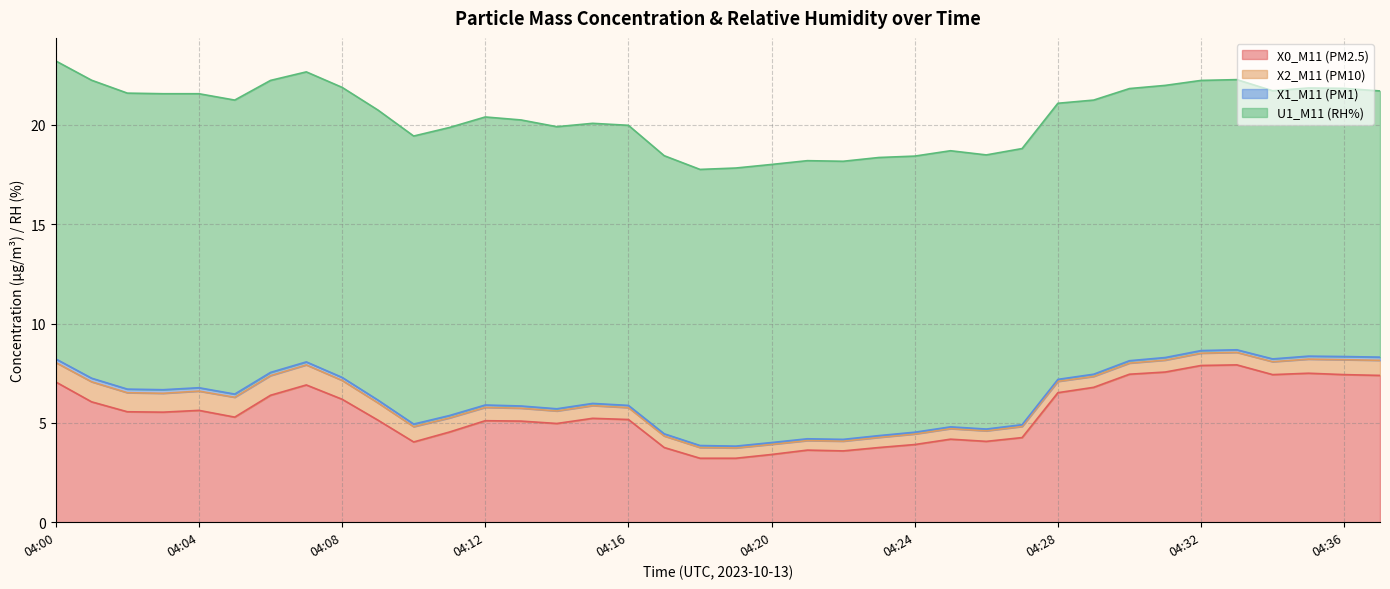

What are all the series names shown in the legend?

X0_M11 (PM2.5), X2_M11 (PM10), X1_M11 (PM1), U1_M11 (RH%)